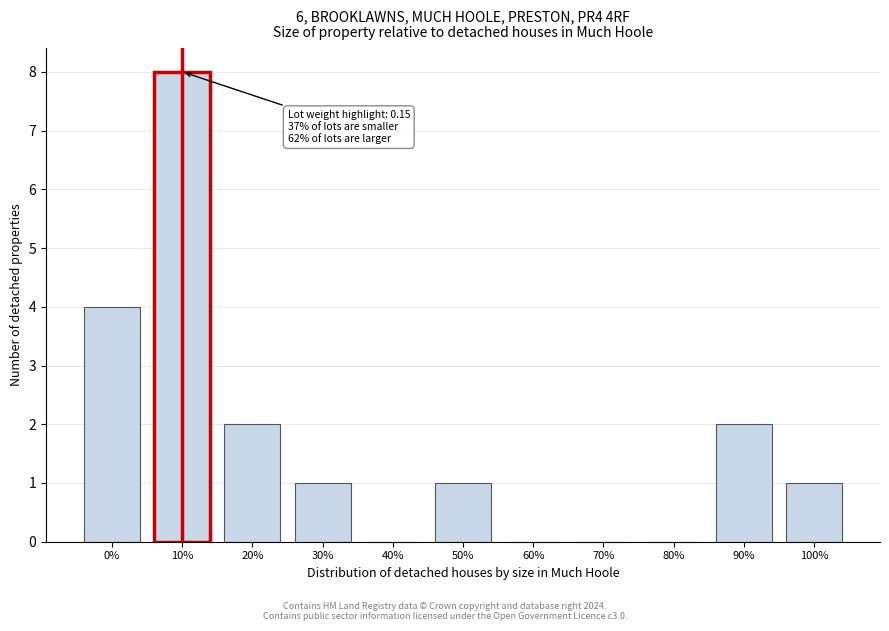

Reading right to left, what are all the values shown in this chart?

100%=1	90%=2	80%=0	70%=0	60%=0	50%=1	40%=0	30%=1	20%=2	10%=8	0%=4